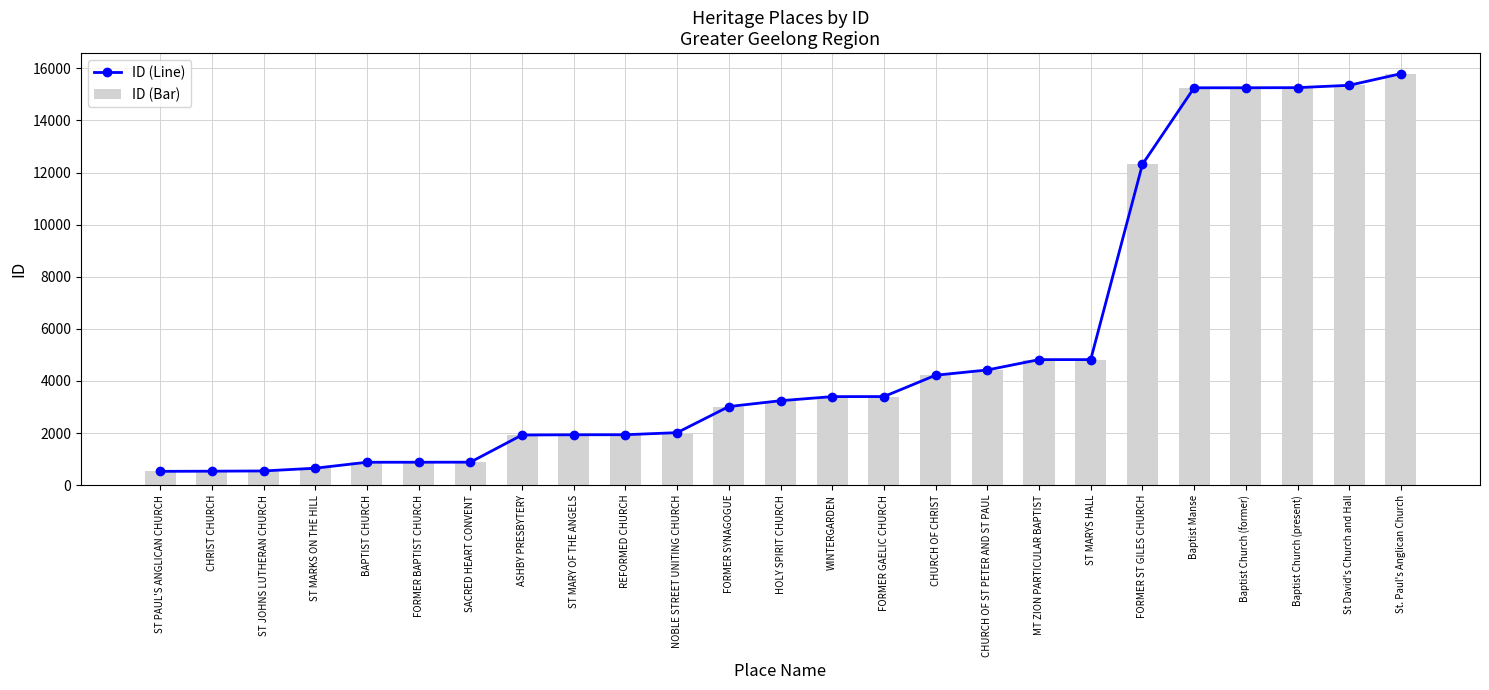

Count the number of categories in the chart.

25